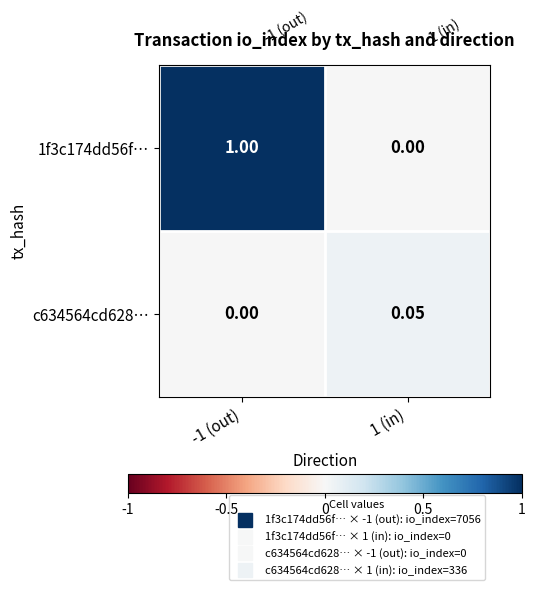

Is the value of c634564cd628… at -1 (out) greater than the value of 1f3c174dd56f… at -1 (out)?

No